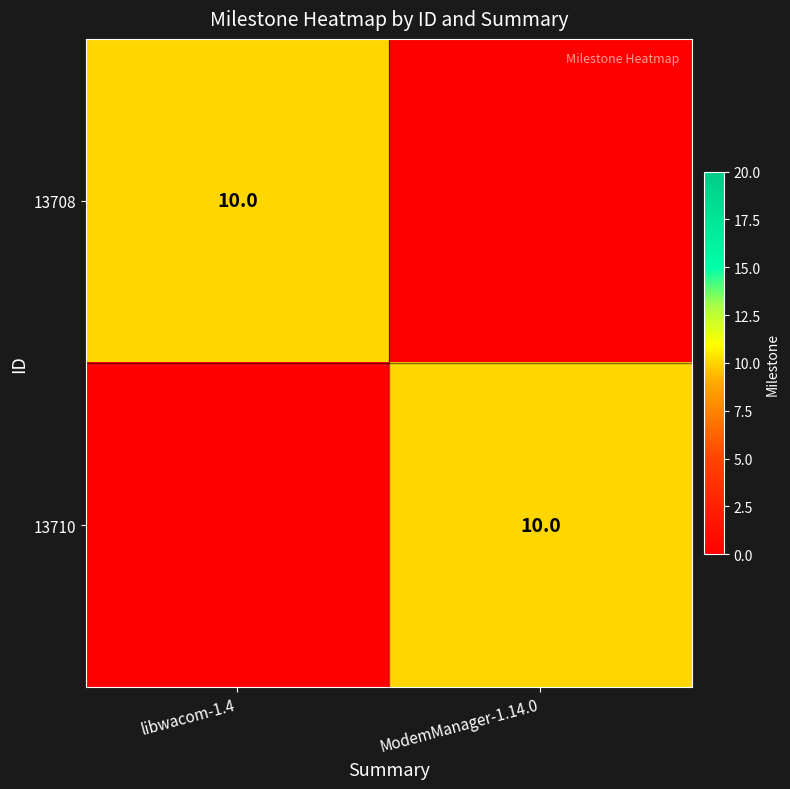

True or false: 13710 has a value of 10 at ModemManager-1.14.0.

True